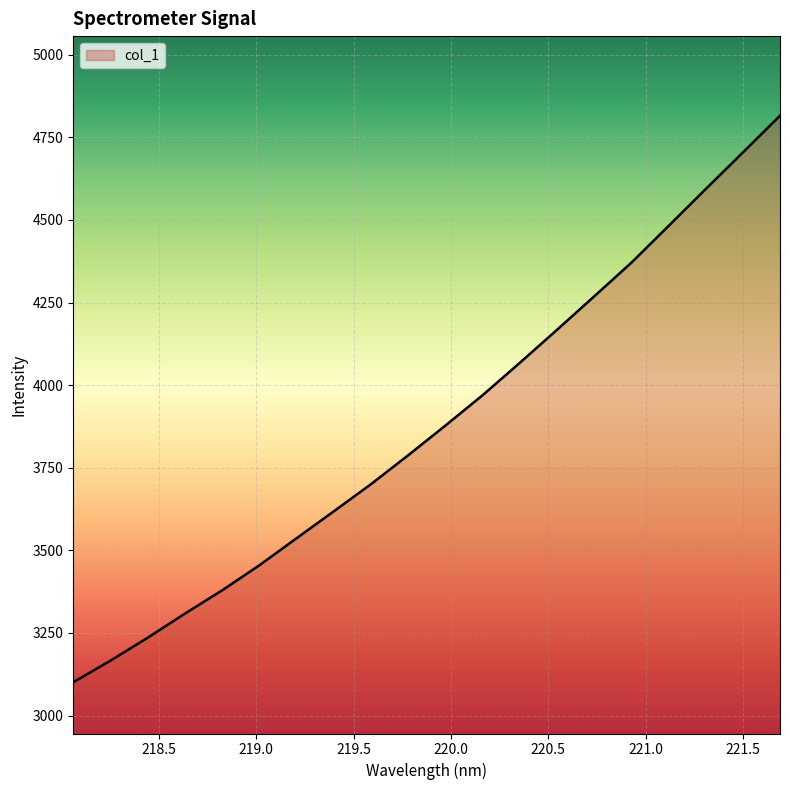

True or false: there are more than 2 points higher than both neighbors.

False